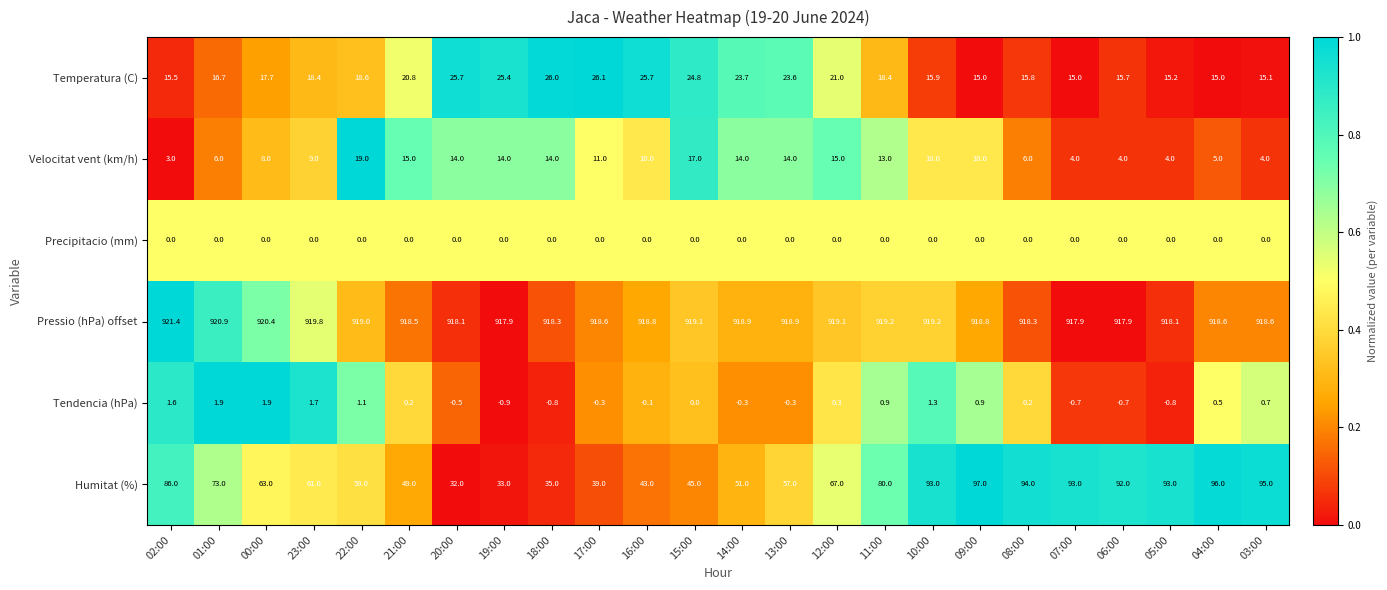

List the series in order of their peak value, highest first.

Pressio (hPa) offset, Humitat (%), Temperatura (C), Velocitat vent (km/h), Tendencia (hPa), Precipitacio (mm)